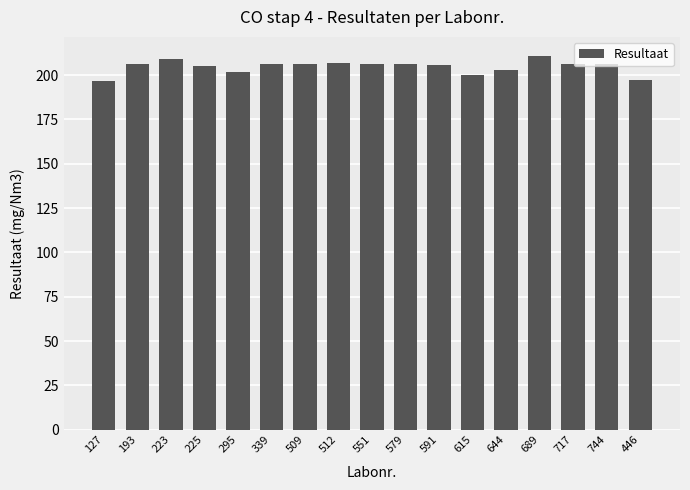

Between 717 and 223, which is larger?

223